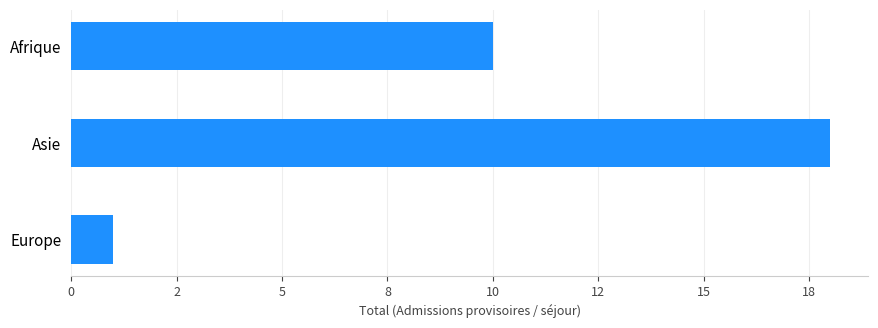

Does the chart contain any negative values?

No